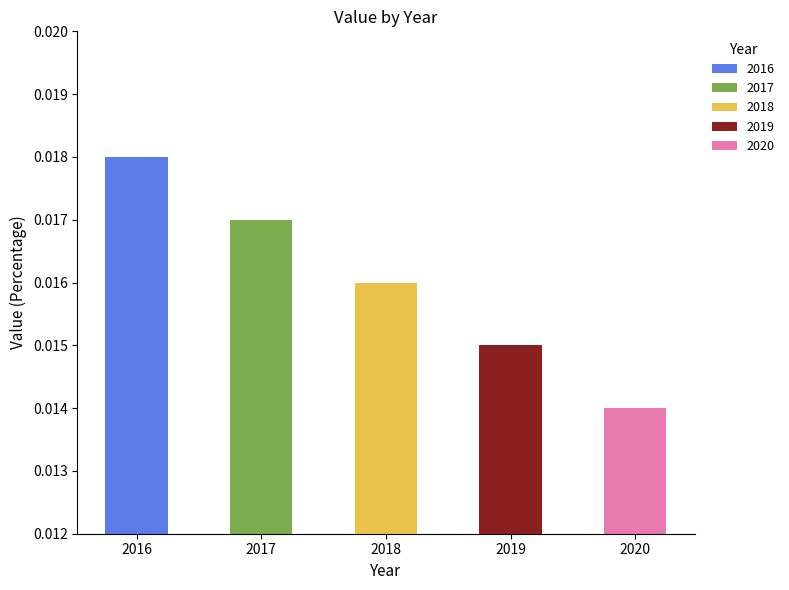

Reading left to right, what are all the values shown in this chart?

2016=0.0	2017=0.0	2018=0.0	2019=0.0	2020=0.0